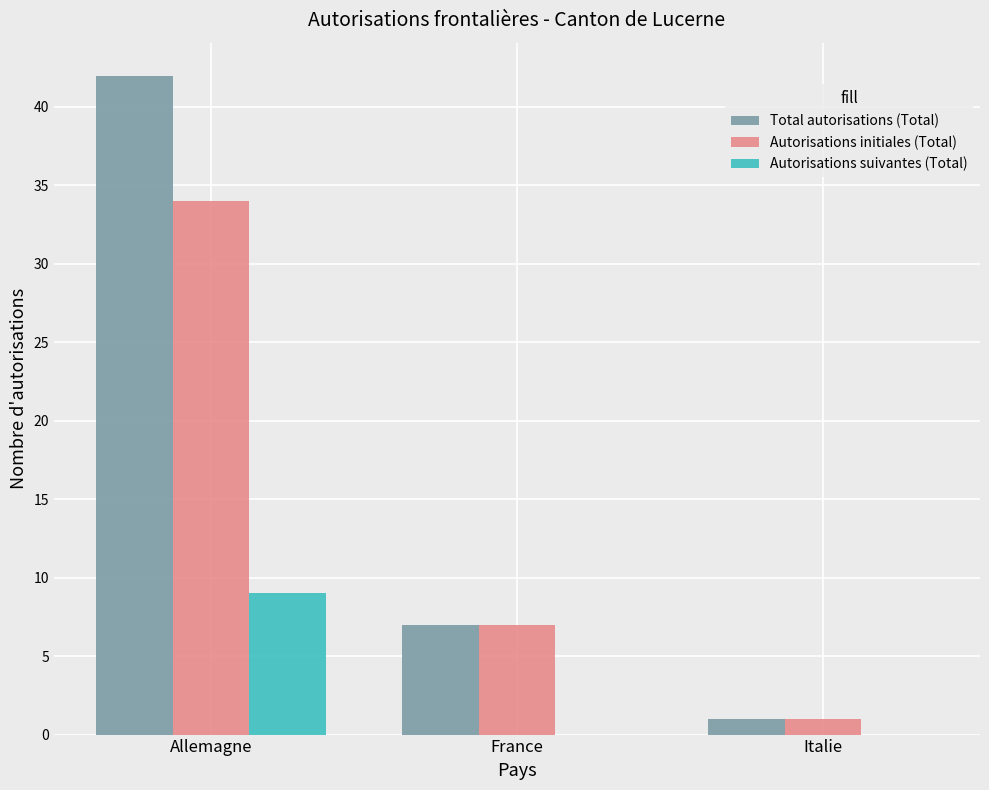

Read the Total autorisations (Total) value at France.

7